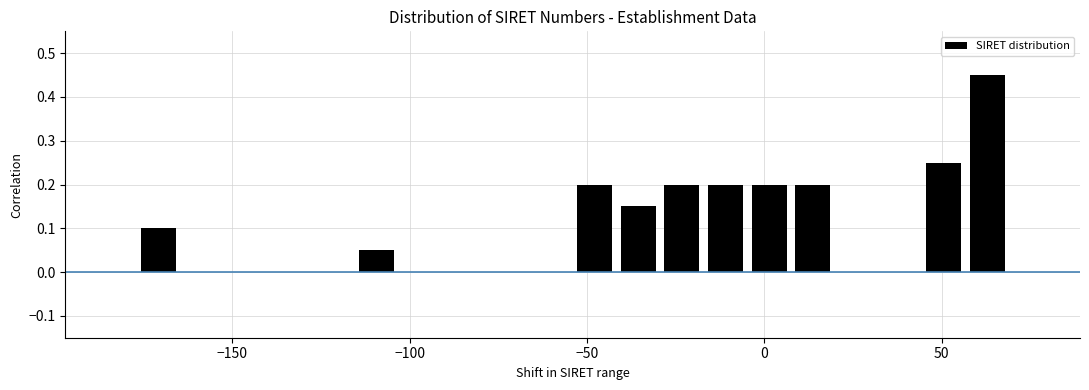

Around what value on the x-axis is the tallest bar? Give the approximate position of its centre, as read against the axis.

65